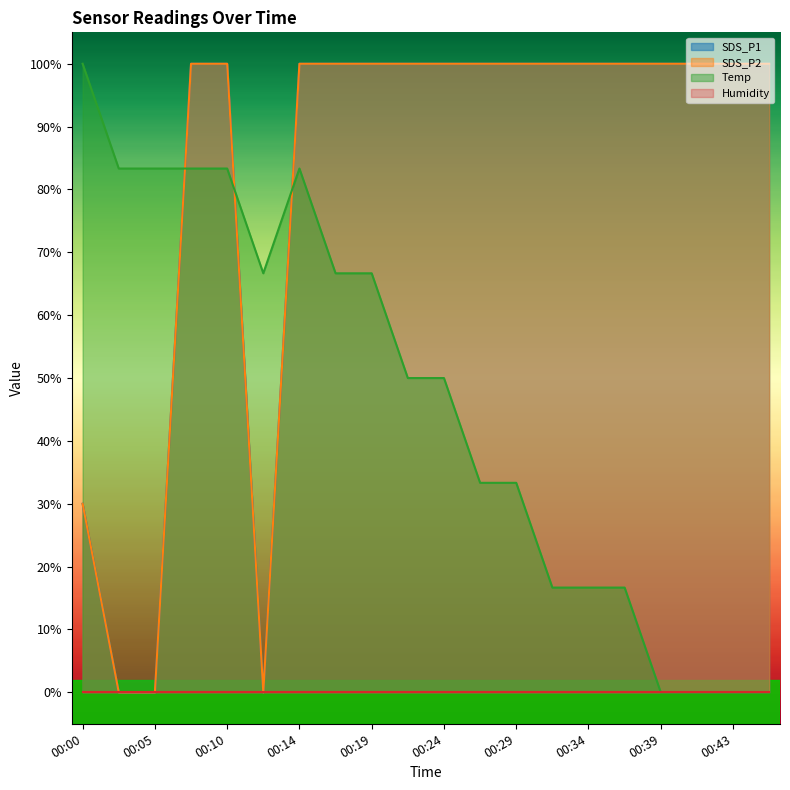

The SDS_P2 series shows 0.0 at 00:02. True or false?

True